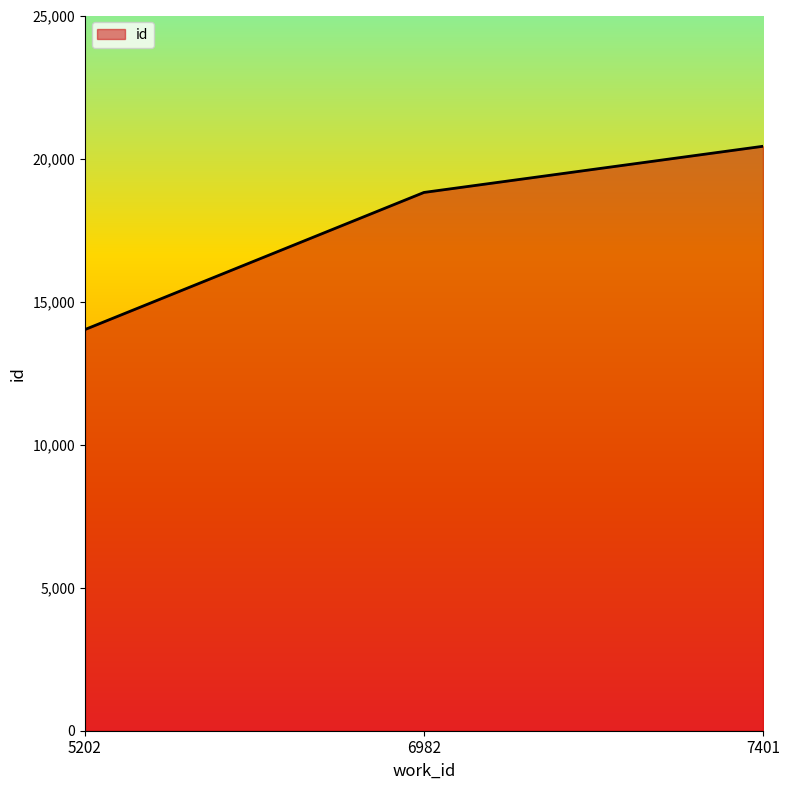

What is the ratio of the value at 7401 to the value at 5202?

1.5